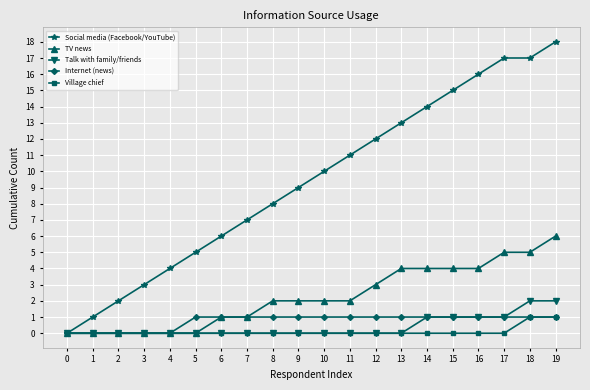

What is the difference between the maximum and minimum values in the Social media (Facebook/YouTube) series?

18